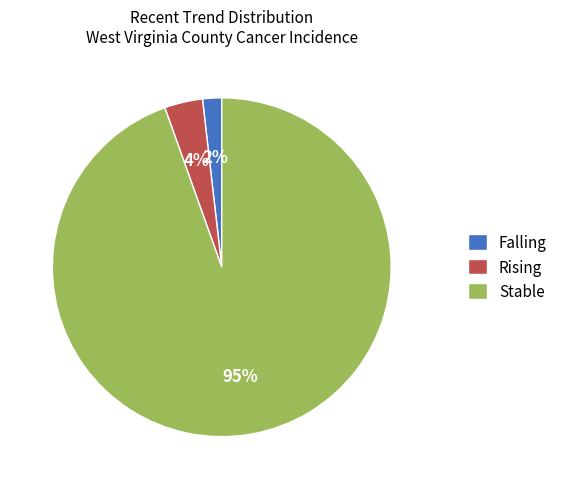

Is it true that Rising is 4% of the pie?

True